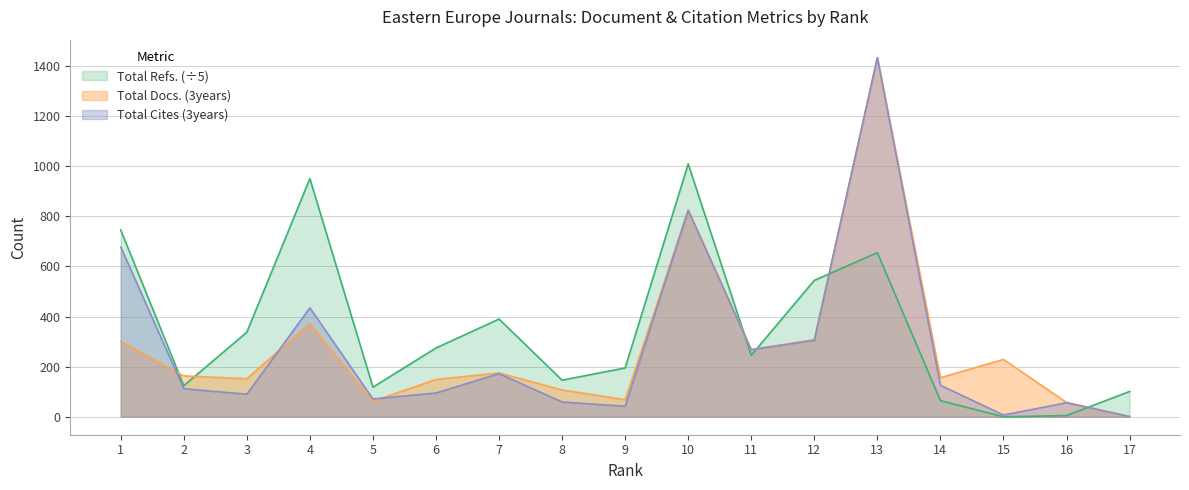

Which category has the highest value in the Total Refs. series?

10